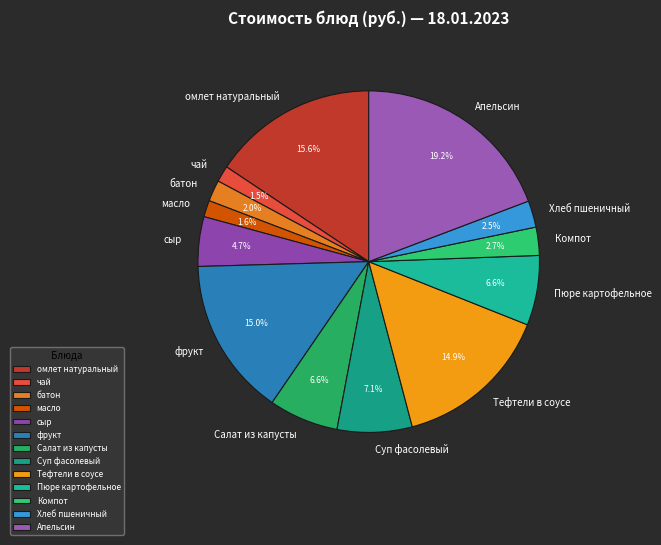

To the nearest percent, what is the difference between the Компот and Апельсин slice percentages?

17%